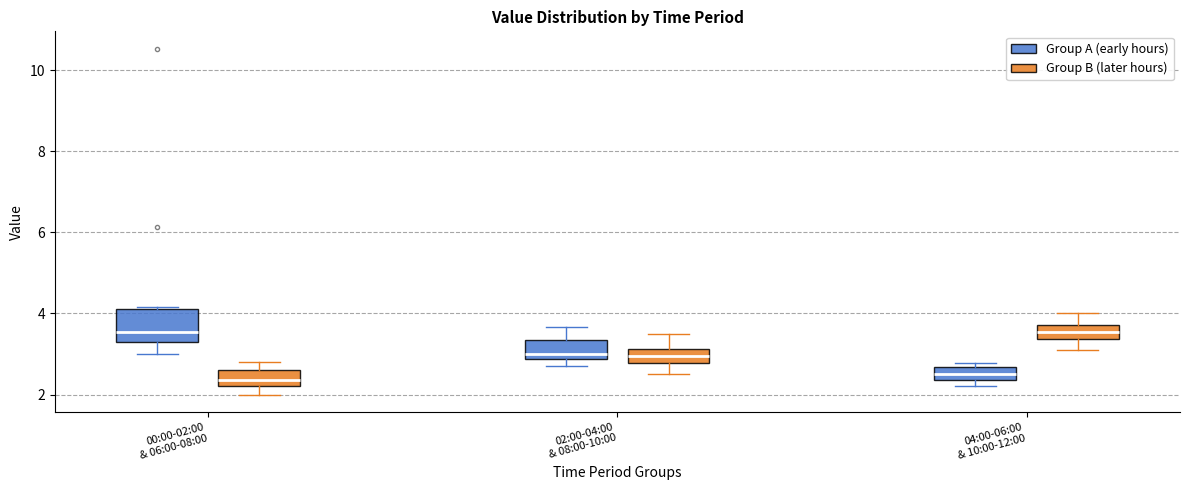

Which box is the tallest, from its lower edge to its upper edge?

00:00-02:00 & 06:00-08:00 (Group A (early hours))